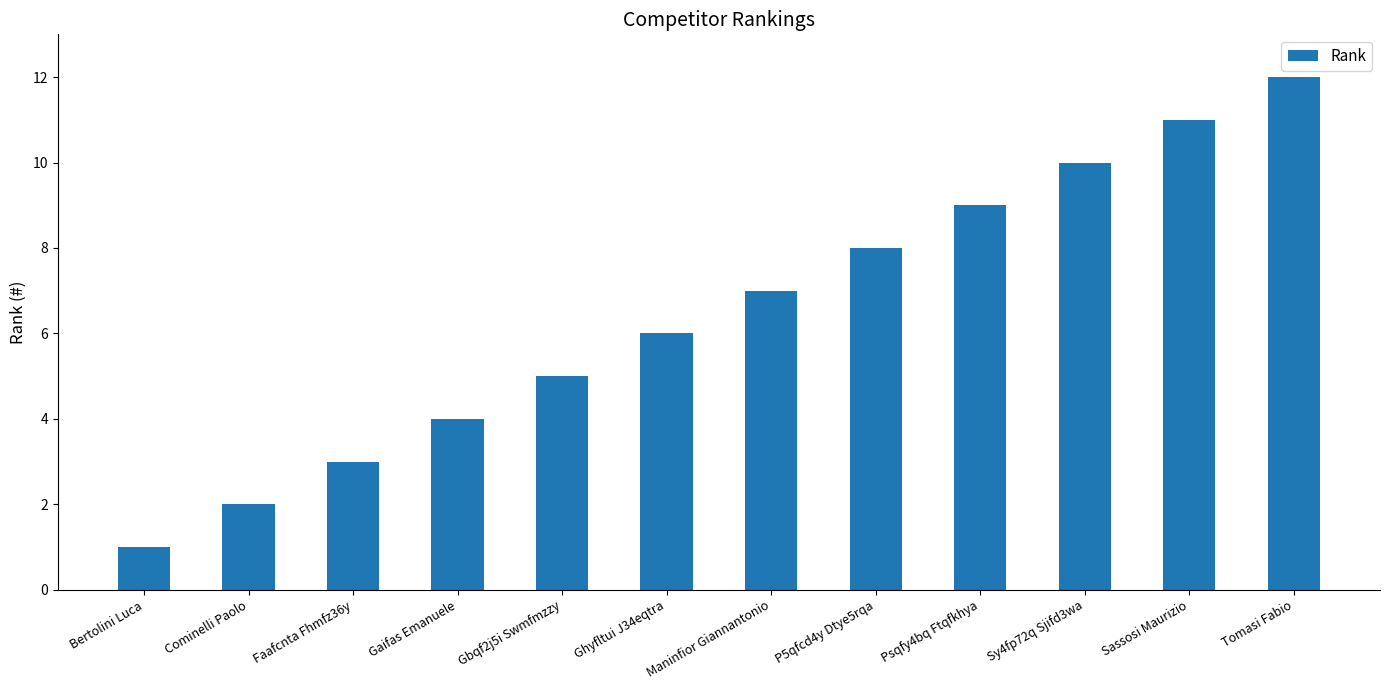

The value at Cominelli Paolo is 3. True or false?

False